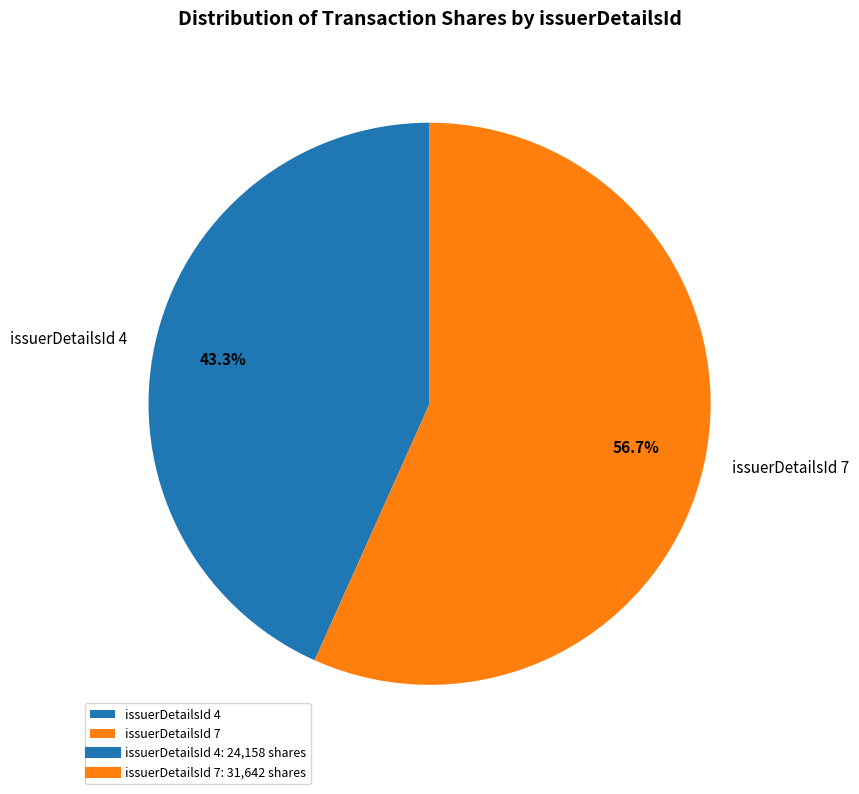

What is the total percentage of issuerDetailsId 4 and issuerDetailsId 7?

100.0%